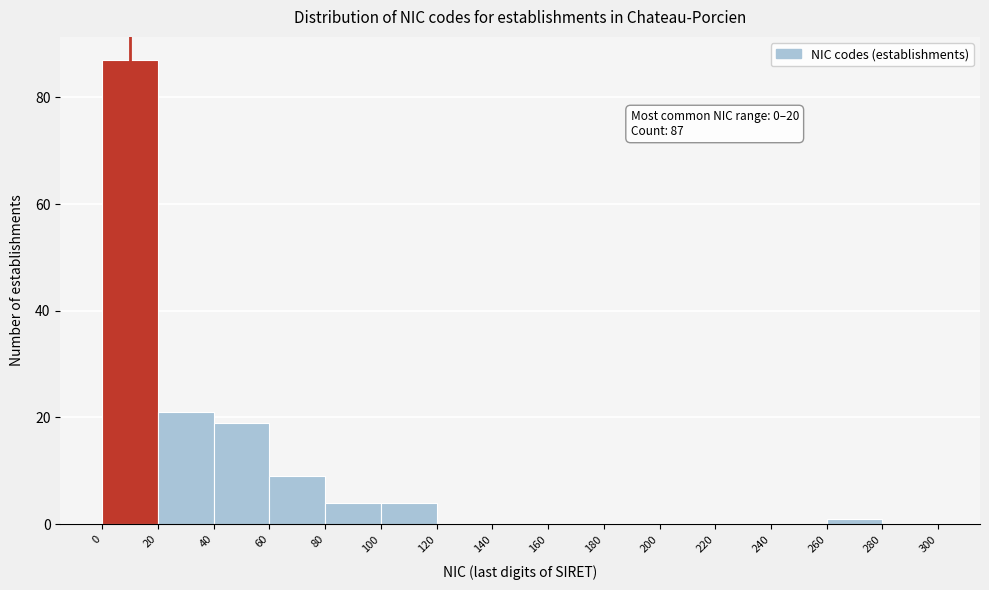

Which range on the x-axis has the tallest bar?

0 to 20